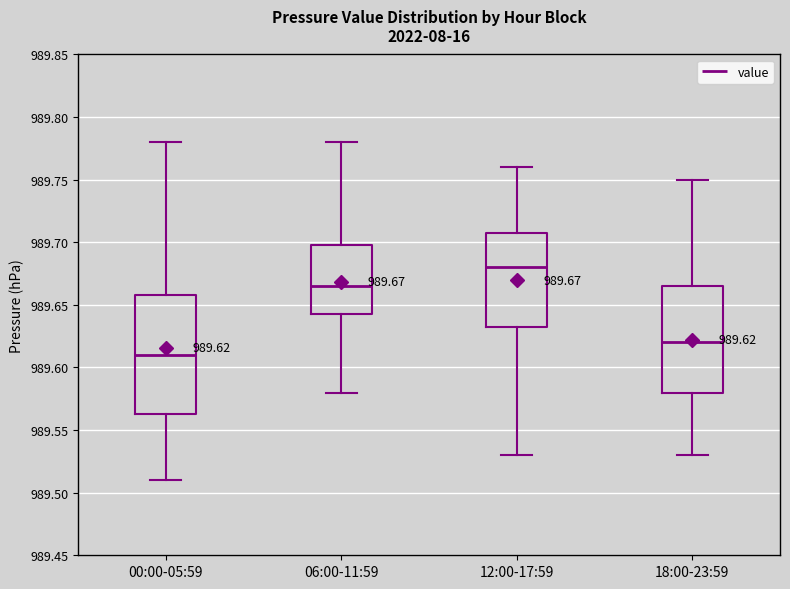

Which box is the tallest, from its lower edge to its upper edge?

00:00-05:59